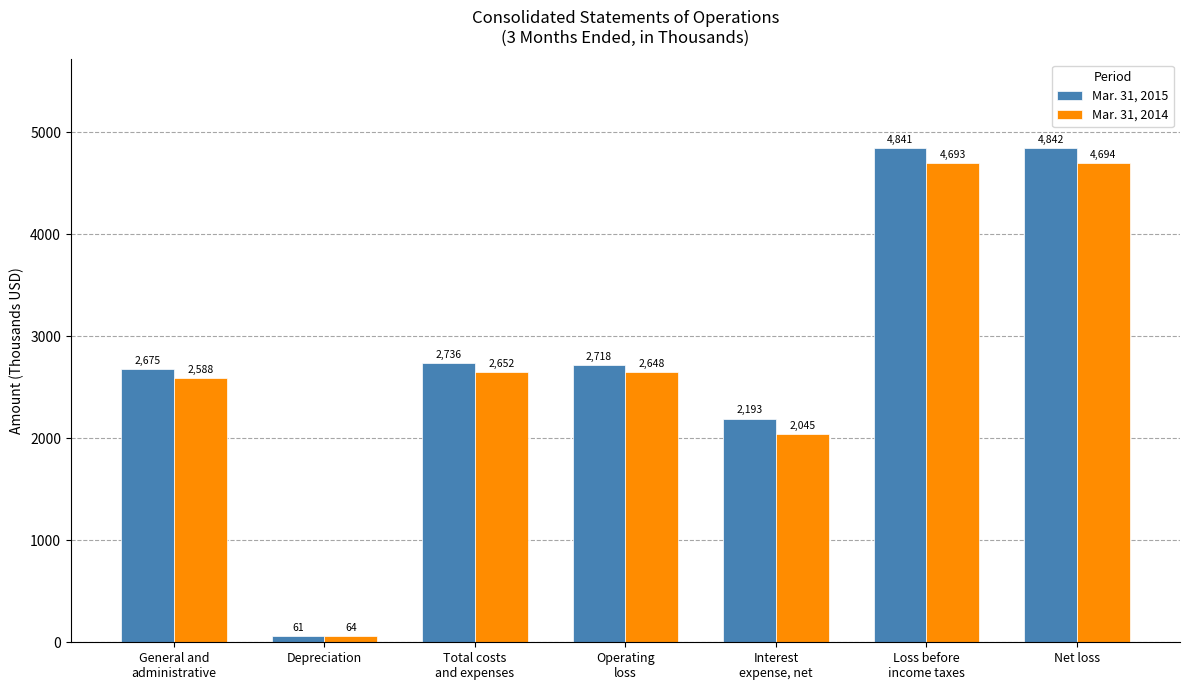

What position from the left is Net loss?

7